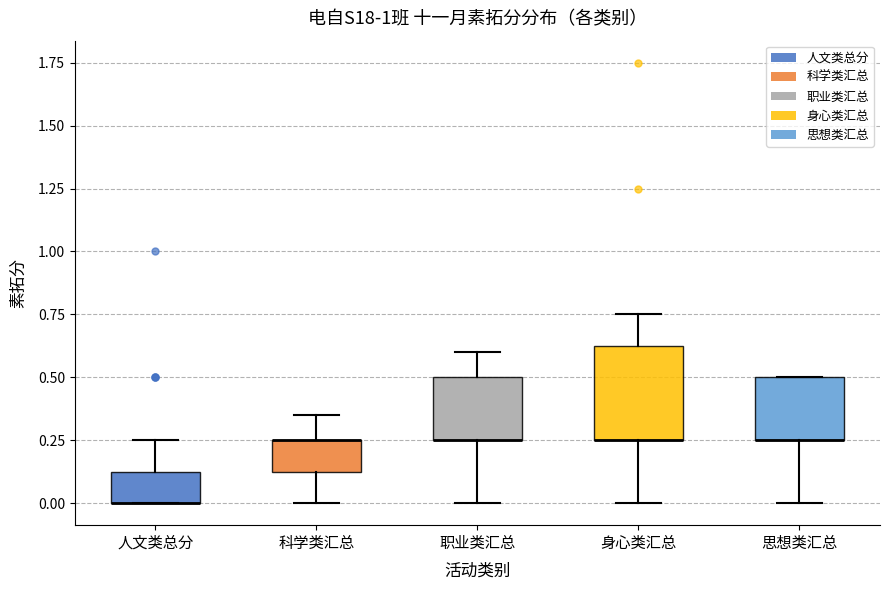

Reading left to right, transcribe this box plot: for each box, give where its median line is, the range the box spans, and where its two whiskers end, as read against the y-axis. The values are not printed on the chart, so give them approximately, as read against the axis.

人文类总分: median 0.00 (drawn on the box's lower edge), box 0.00 to 0.15, whiskers 0.00 to 0.25
科学类汇总: median 0.25 (drawn on the box's upper edge), box 0.15 to 0.25, whiskers 0.00 to 0.35
职业类汇总: median 0.25 (drawn on the box's lower edge), box 0.25 to 0.50, whiskers 0.00 to 0.60
身心类汇总: median 0.25 (drawn on the box's lower edge), box 0.25 to 0.65, whiskers 0.00 to 0.75
思想类汇总: median 0.25 (drawn on the box's lower edge), box 0.25 to 0.50, whiskers 0.00 to 0.50